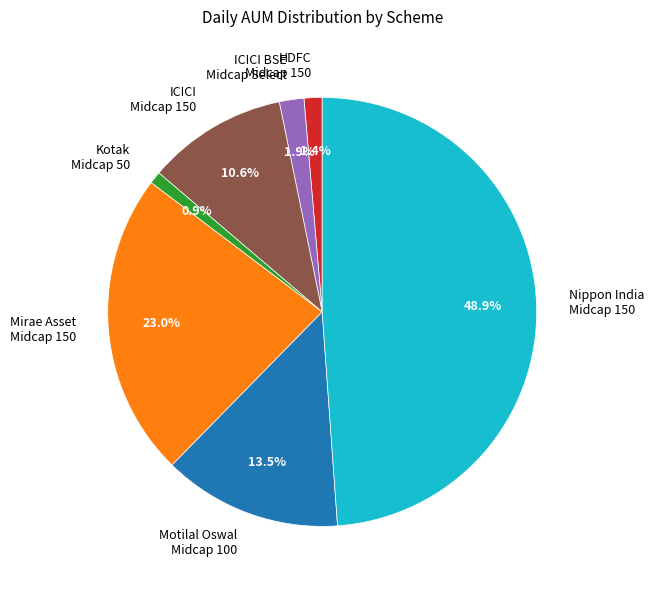

What portion of the pie excludes Kotak Midcap 50?

99.1%